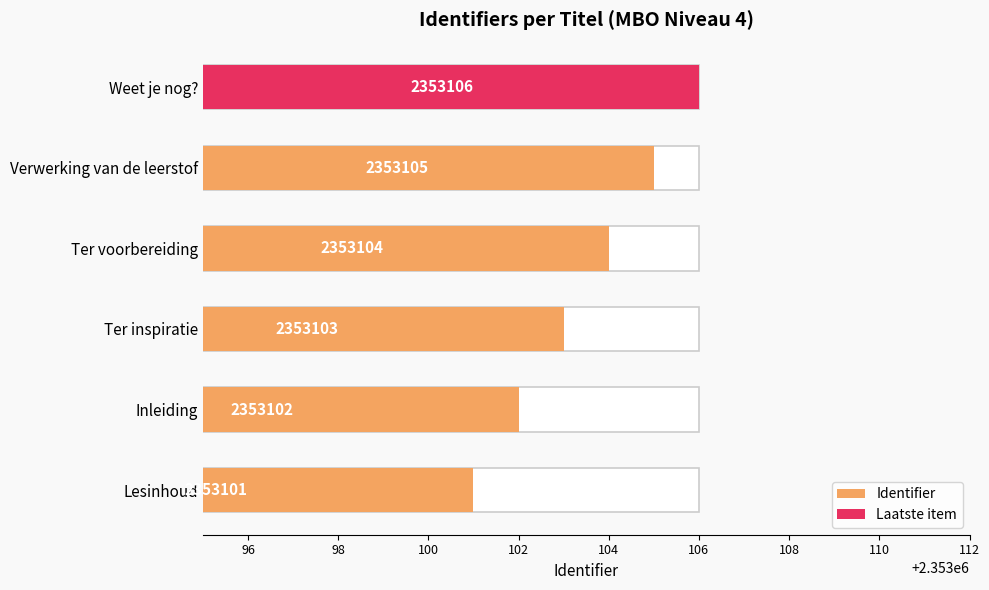

The value at Inleiding is 2353102. True or false?

True